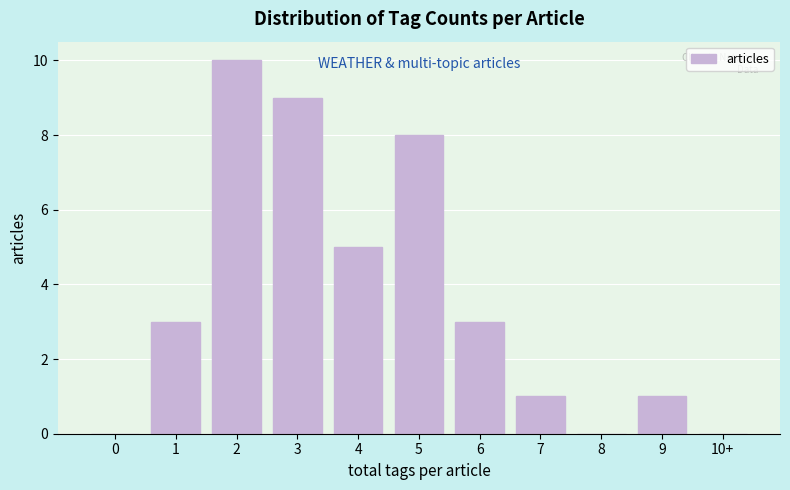

Reading left to right, list all the values displayed in this chart.

0=0	1=3	2=10	3=9	4=5	5=8	6=3	7=1	8=0	9=1	10+=0